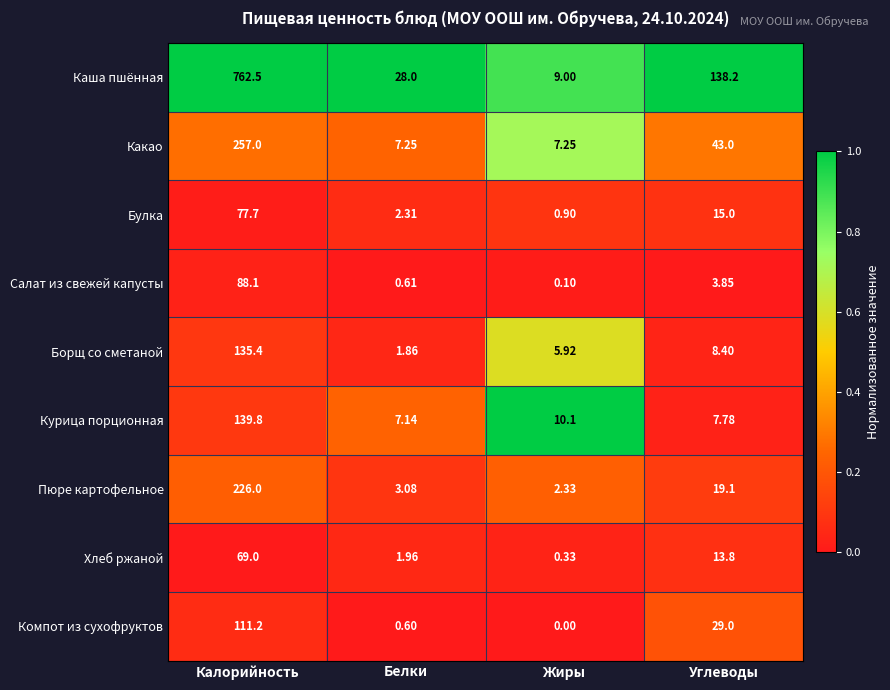

Which category has the highest value in the Курица порционная series?

Калорийность